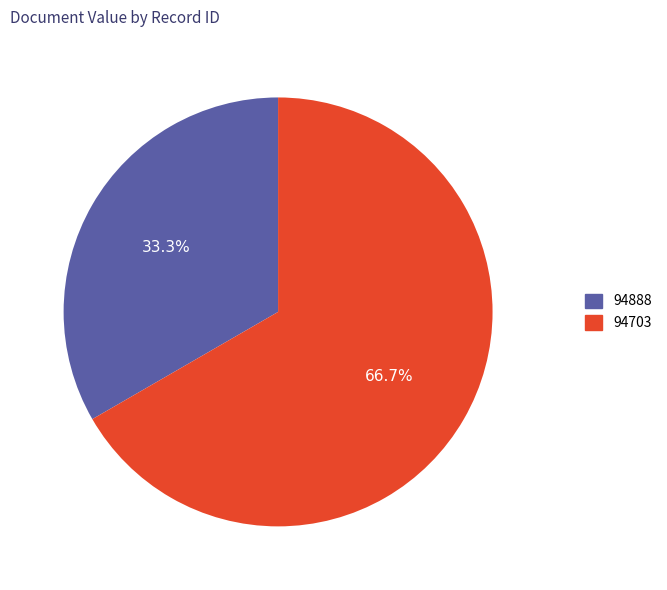

Is there any slice that represents more than half of the pie?

Yes